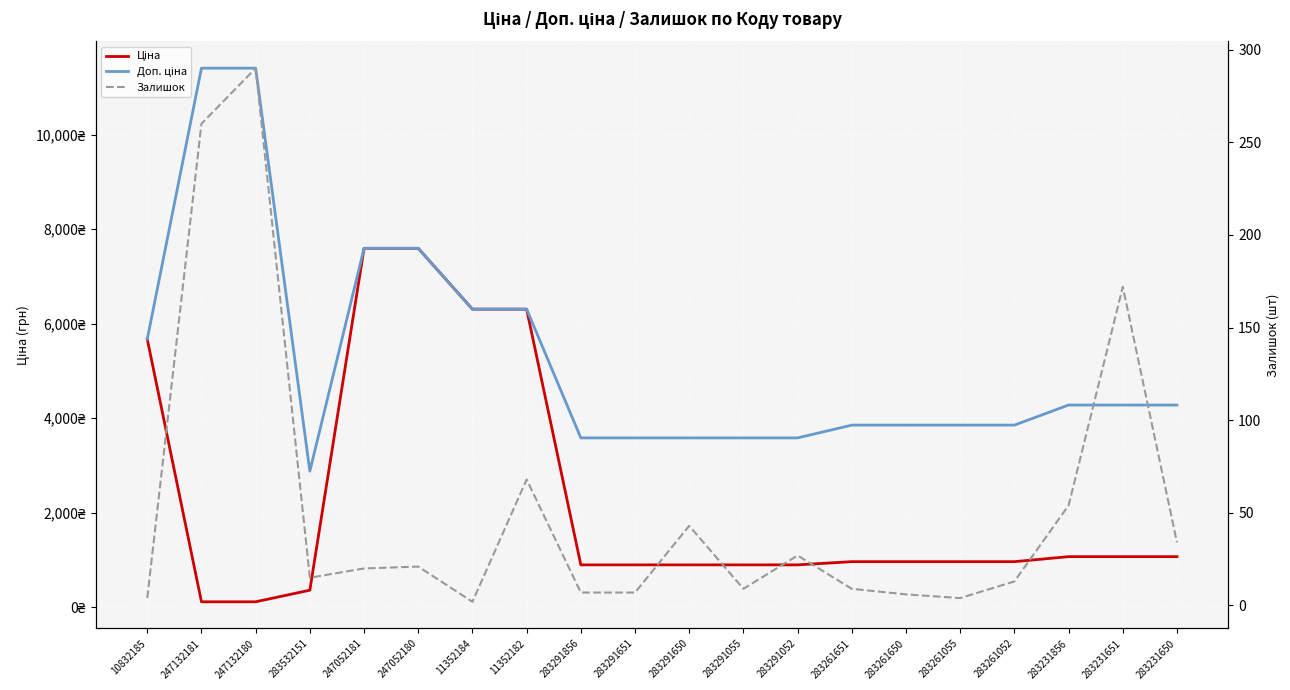

What is the highest value of the Ціна series?

7596.5